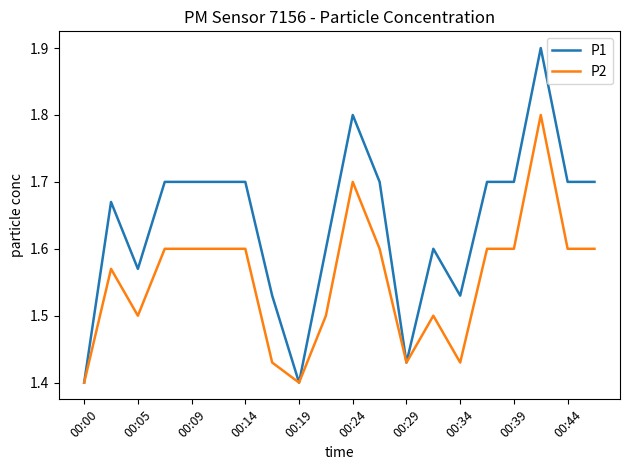

True or false: P2 has more than 2 points higher than both neighbors.

True